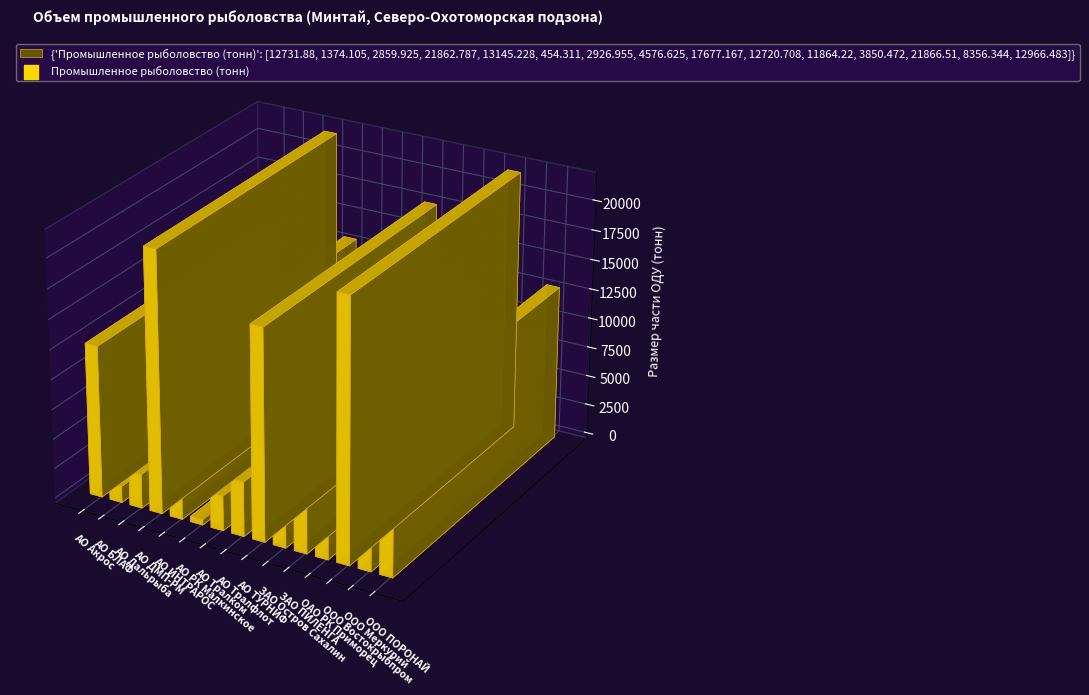

What is the change in value from АО Дальрыба to АО ДМП-РМ?

+19002.9